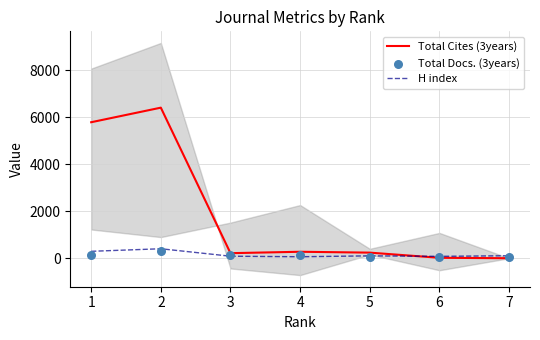

Which series has the largest total across all categories?

Total Cites (3years)